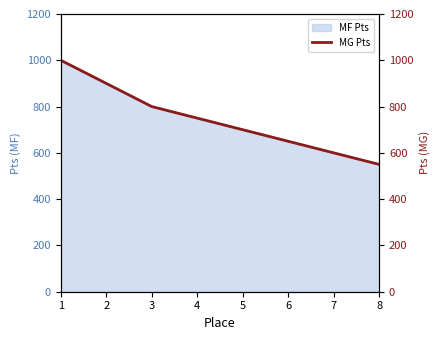

List the labels in order of value, largest first.

1, 2, 3, 4, 5, 6, 7, 8